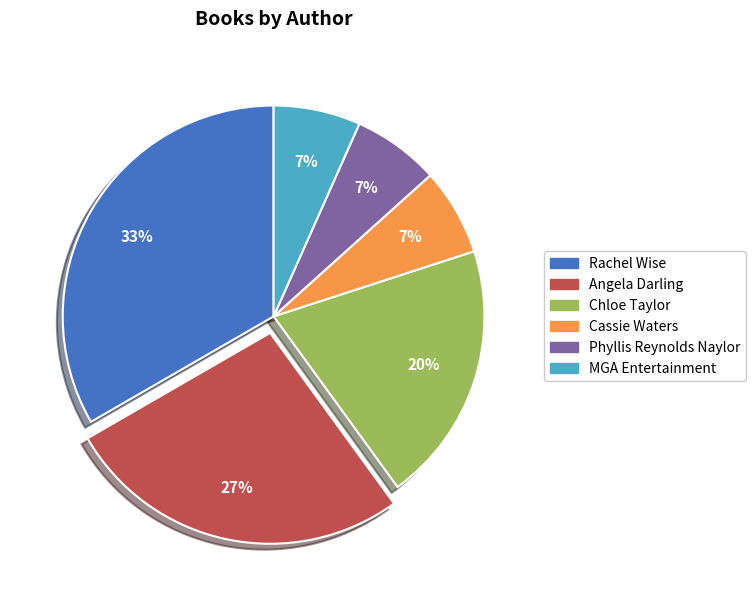

To the nearest percent, what is the average slice percentage?

17%